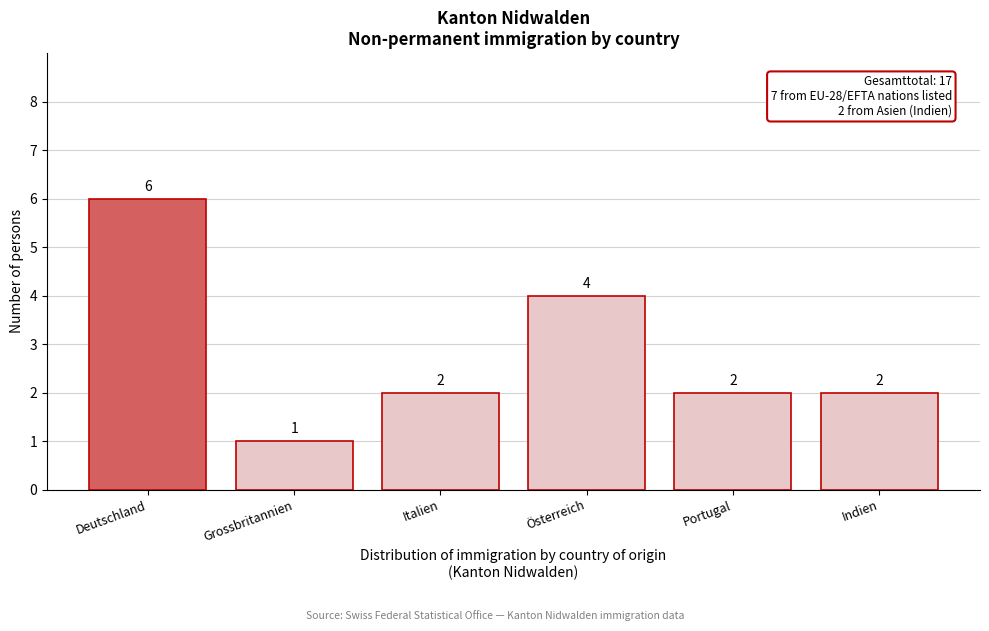

Reading right to left, extract all data points from this chart.

Indien=2	Portugal=2	Österreich=4	Italien=2	Grossbritannien=1	Deutschland=6